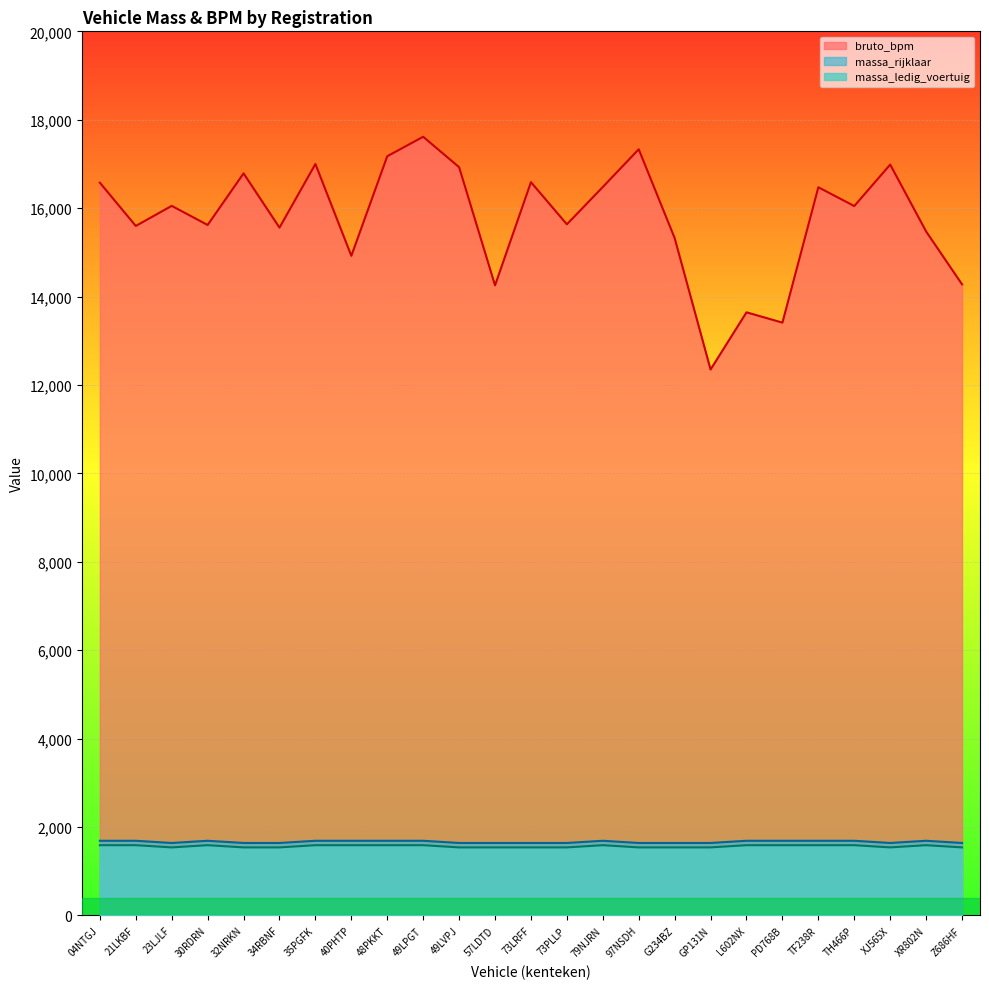

Which category has the highest value in the massa_ledig_voertuig series?

04NTGJ